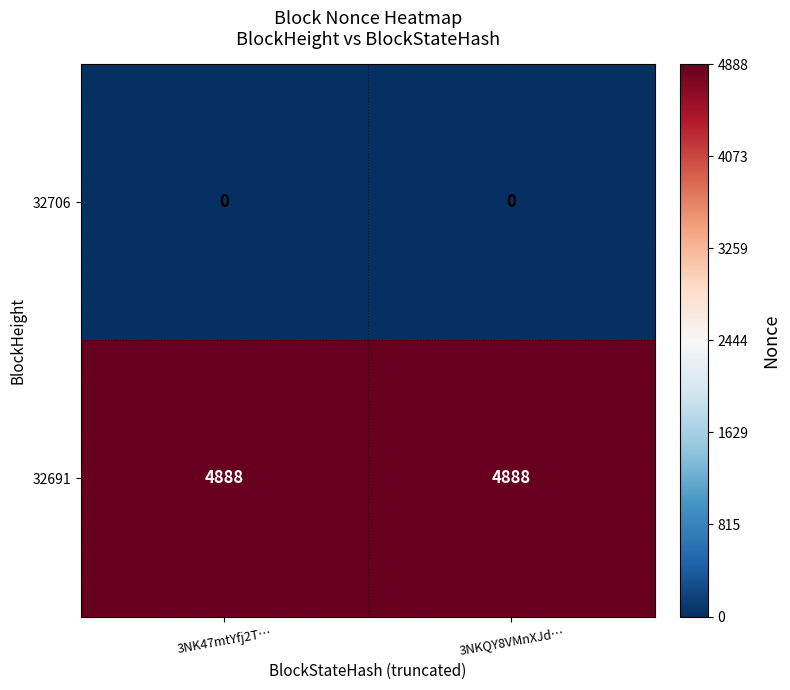

List the series in order of their overall mean, lowest first.

32706, 32691